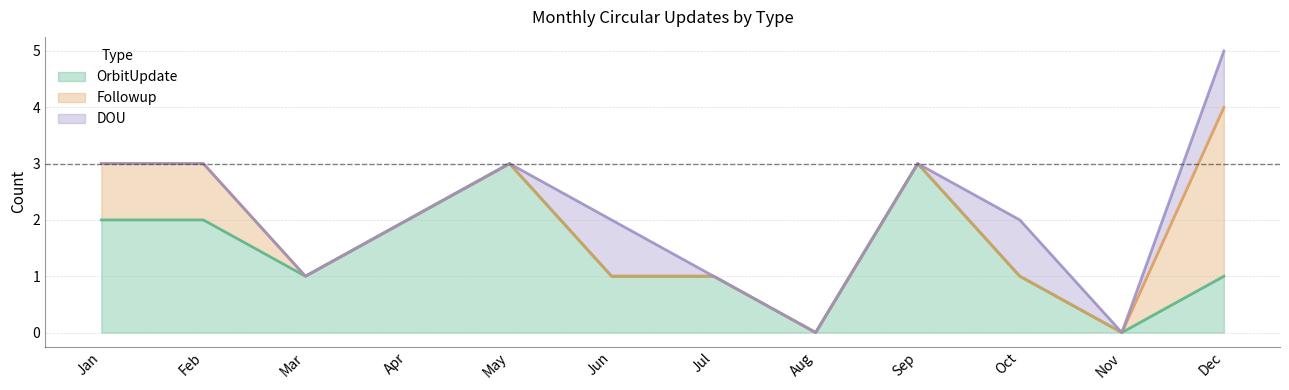

Reading right to left, transcribe all the data shown in this chart.

OrbitUpdate: 1	0	1	3	0	1	1	3	2	1	2	2
Followup: 3	0	0	0	0	0	0	0	0	0	1	1
DOU: 1	0	1	0	0	0	1	0	0	0	0	0